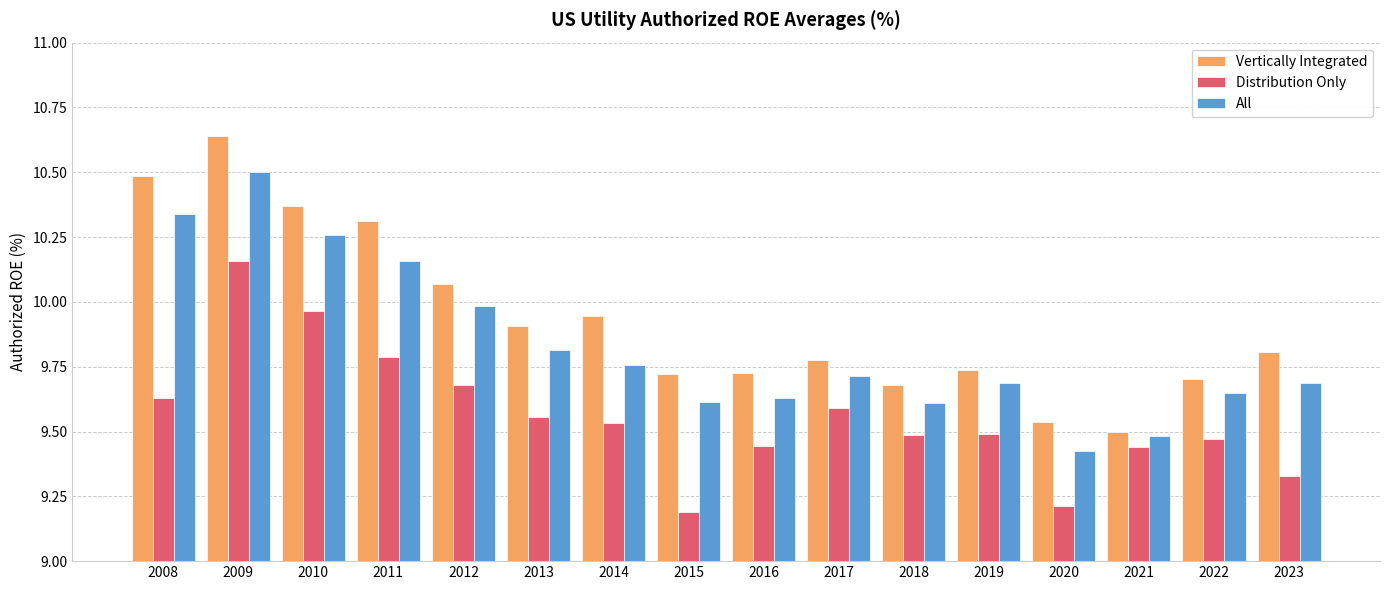

Rank the series by their maximum value, from lowest to highest.

Distribution Only, All, Vertically Integrated